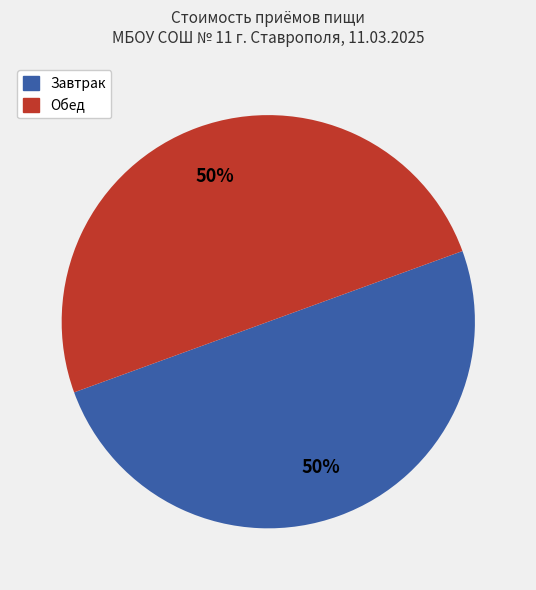

To the nearest percent, what is the average slice percentage?

50%